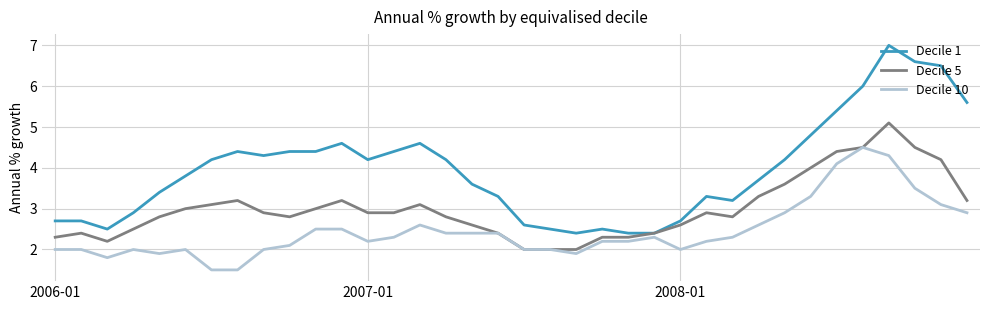

Reading left to right, transcribe all the data shown in this chart.

Decile 1: 2.7	2.7	2.5	2.9	3.4	3.8	4.2	4.4	4.3	4.4	4.4	4.6	4.2	4.4	4.6	4.2	3.6	3.3	2.6	2.5	2.4	2.5	2.4	2.4	2.7	3.3	3.2	3.7	4.2	4.8	5.4	6.0	7.0	6.6	6.5	5.6
Decile 5: 2.3	2.4	2.2	2.5	2.8	3.0	3.1	3.2	2.9	2.8	3.0	3.2	2.9	2.9	3.1	2.8	2.6	2.4	2.0	2.0	2.0	2.3	2.3	2.4	2.6	2.9	2.8	3.3	3.6	4.0	4.4	4.5	5.1	4.5	4.2	3.2
Decile 10: 2.0	2.0	1.8	2.0	1.9	2.0	1.5	1.5	2.0	2.1	2.5	2.5	2.2	2.3	2.6	2.4	2.4	2.4	2.0	2.0	1.9	2.2	2.2	2.3	2.0	2.2	2.3	2.6	2.9	3.3	4.1	4.5	4.3	3.5	3.1	2.9